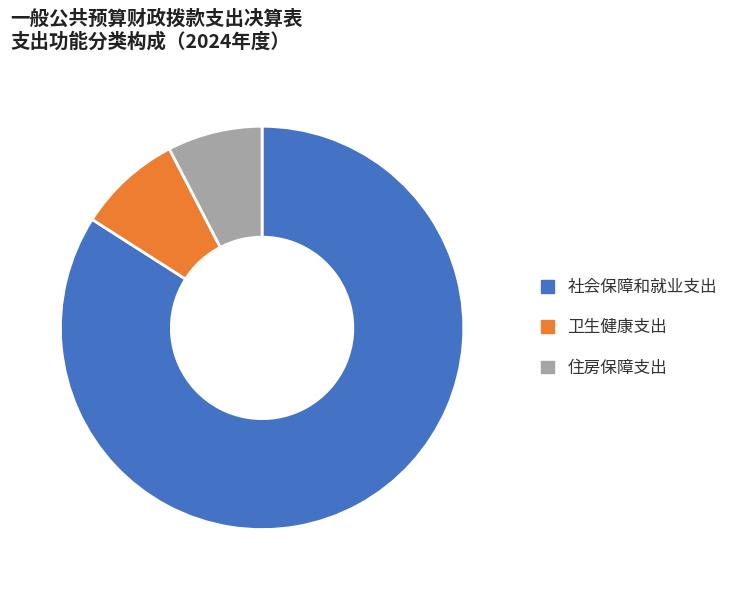

What is the ratio of the value at 社会保障和就业支出 to the value at 住房保障支出?

11.0